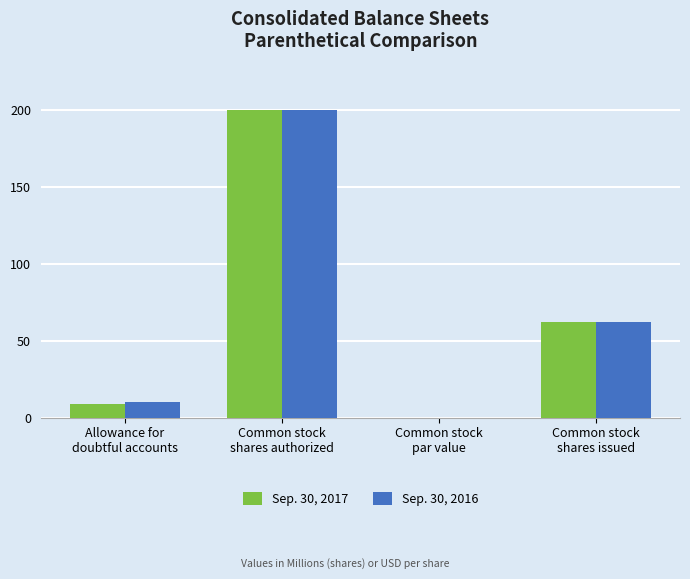

Are the bars grouped side by side (vs. stacked)?

Yes